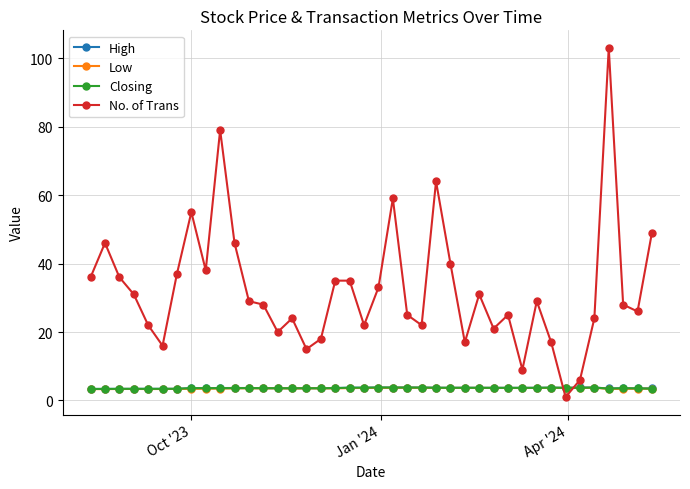

True or false: Closing and No. of Trans cross at least once.

True